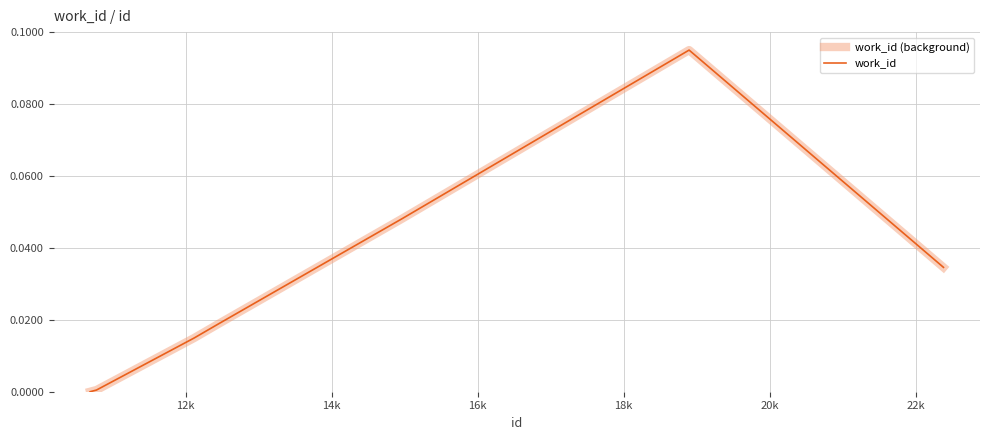

Does the chart have visible grid lines?

Yes